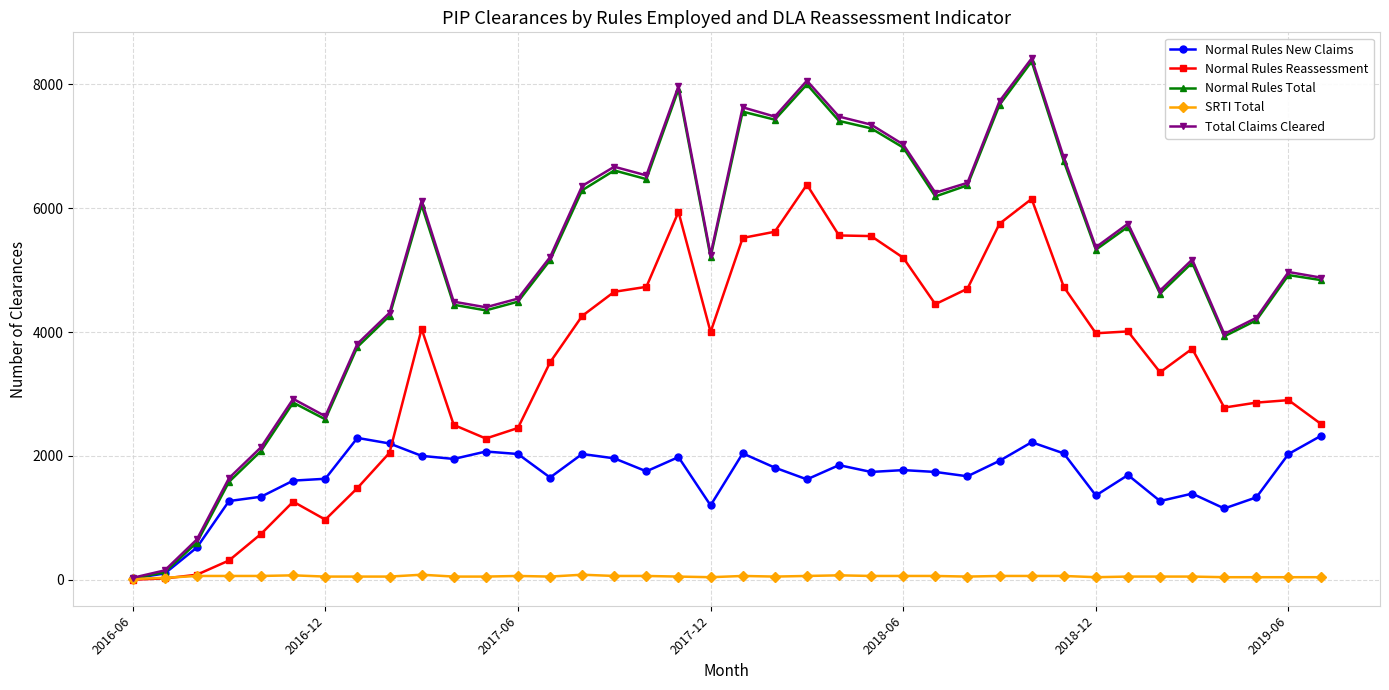

How many distinct data groups are displayed?

5